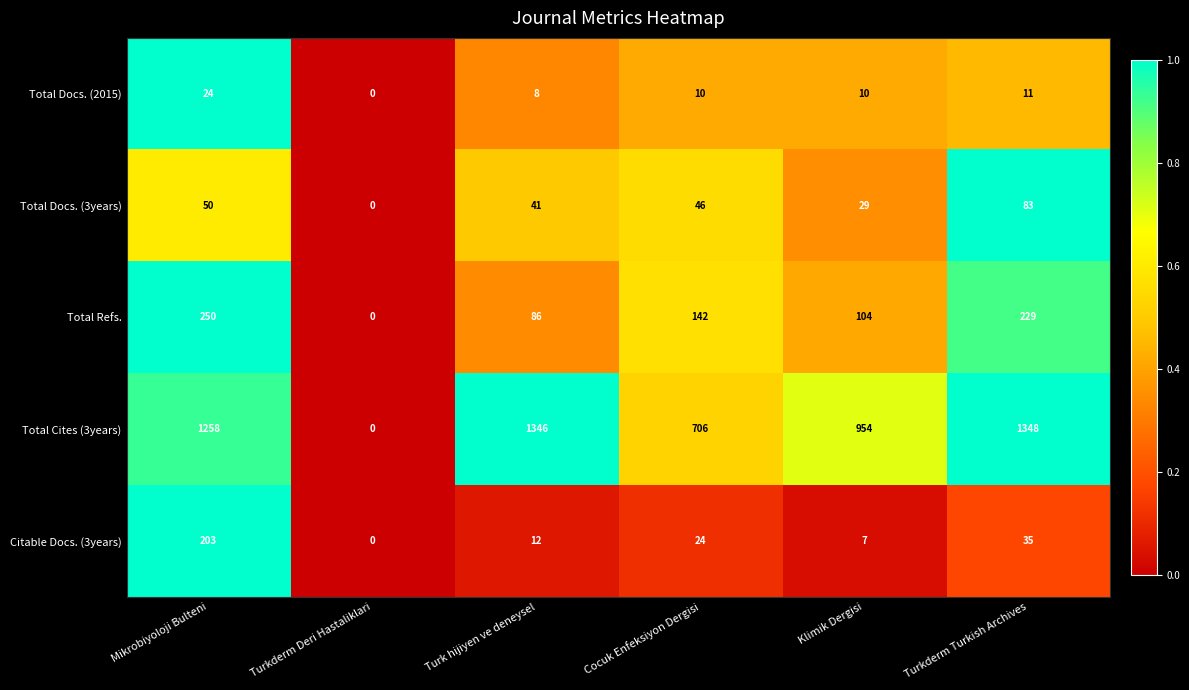

What value does the Total Docs. (2015) series have at Cocuk Enfeksiyon Dergisi?

10